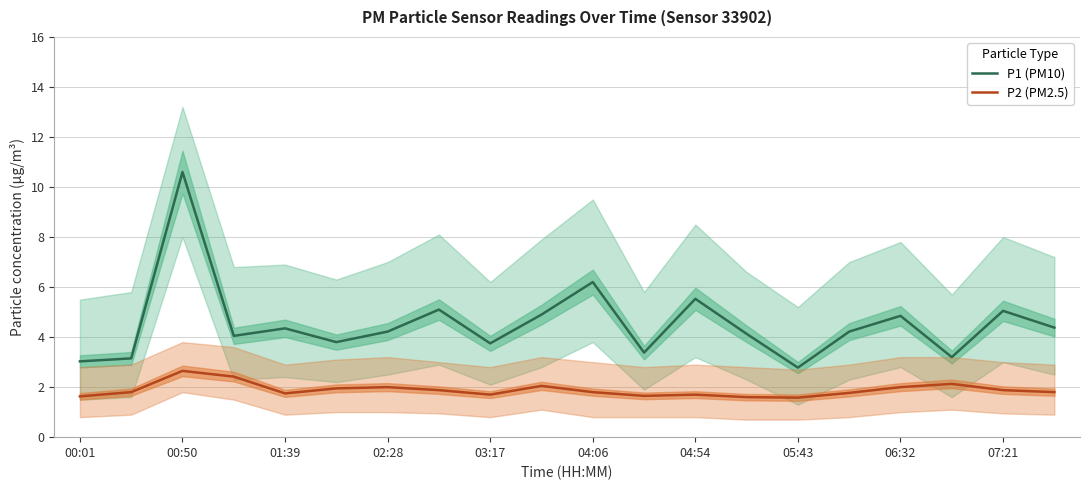

True or false: P1 (PM10) and P2 (PM2.5) intersect in this chart.

False